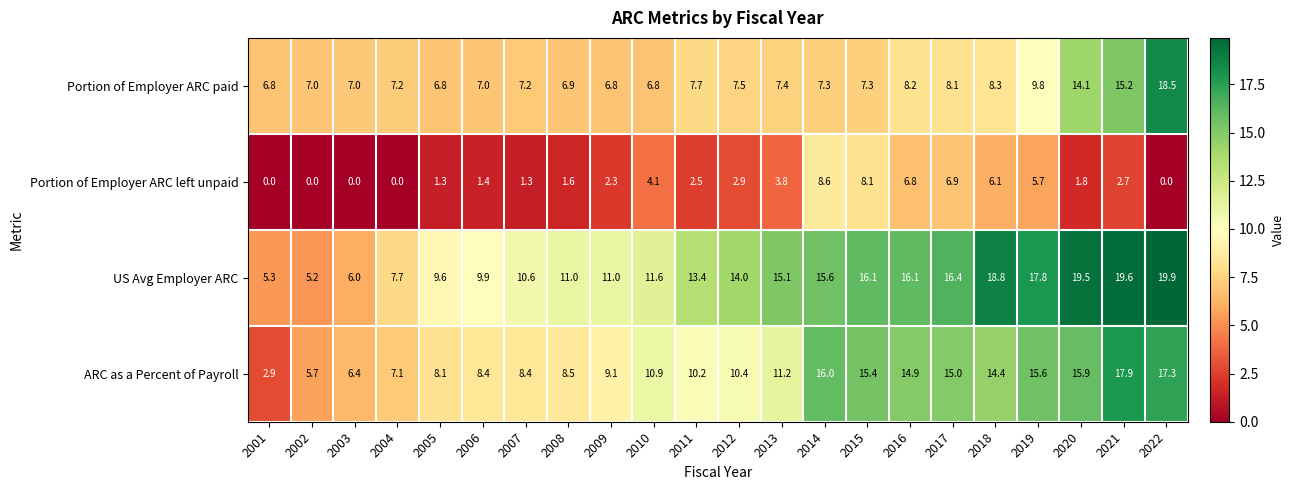

True or false: ARC as a Percent of Payroll has a value of 6.4 at 2003.

True